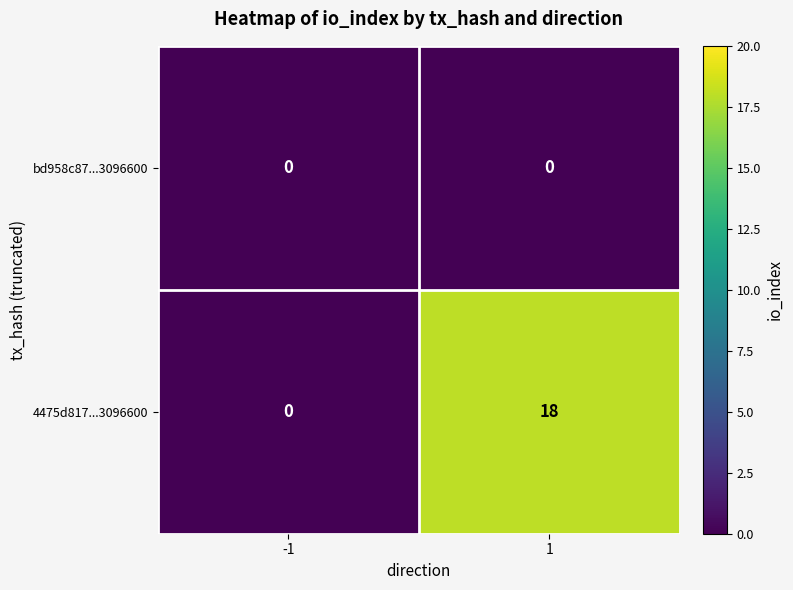

Reading left to right, transcribe all the data shown in this chart.

bd958c87...3096600: -1=0	1=0
4475d817...3096600: -1=0	1=18